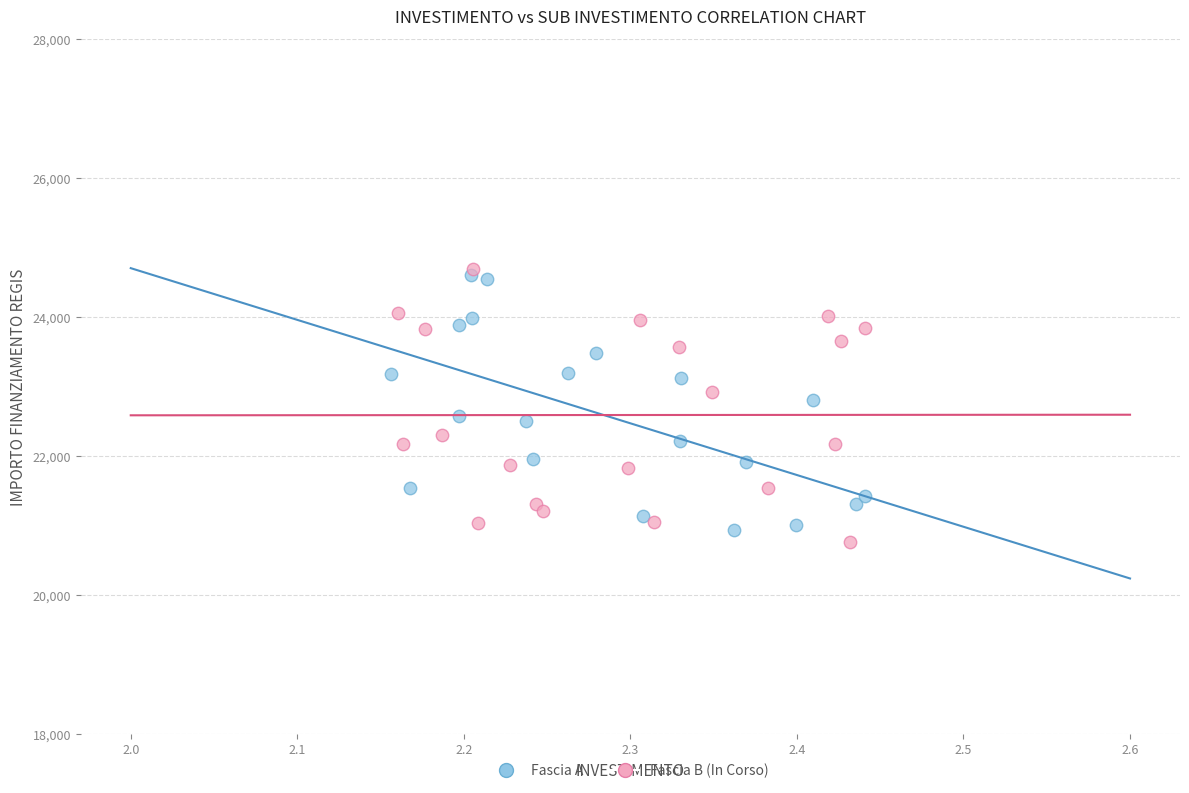

Which series has the largest Y range (max minus min)?

Fascia B (In Corso)